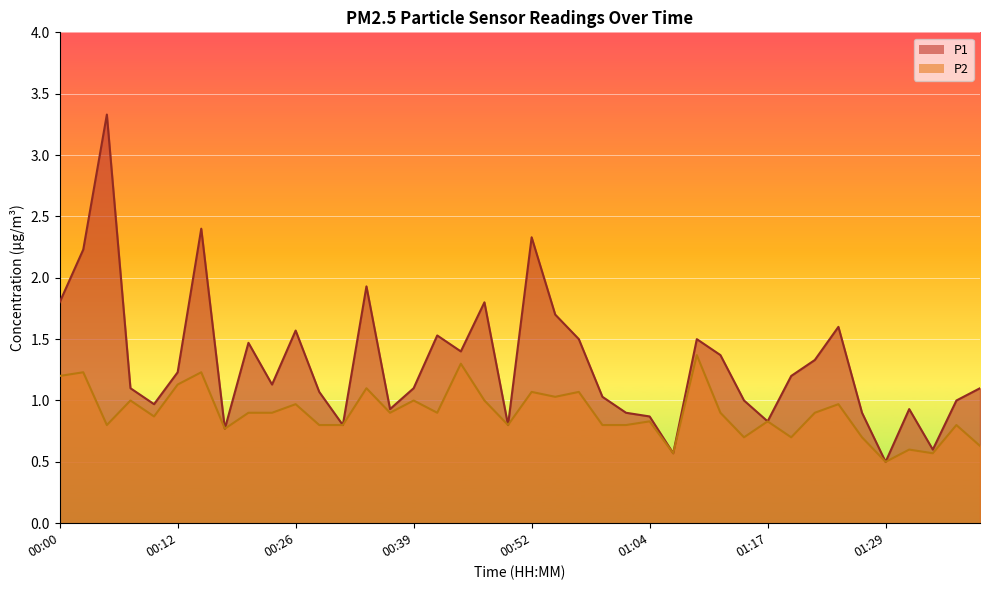

What is the label of the 16th point from the left?

00:39